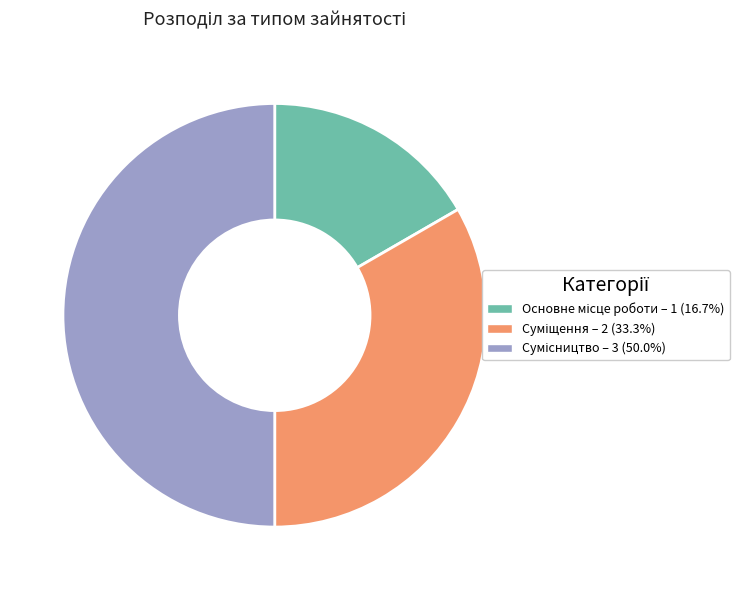

Which category has the biggest portion of the pie?

Сумісництво